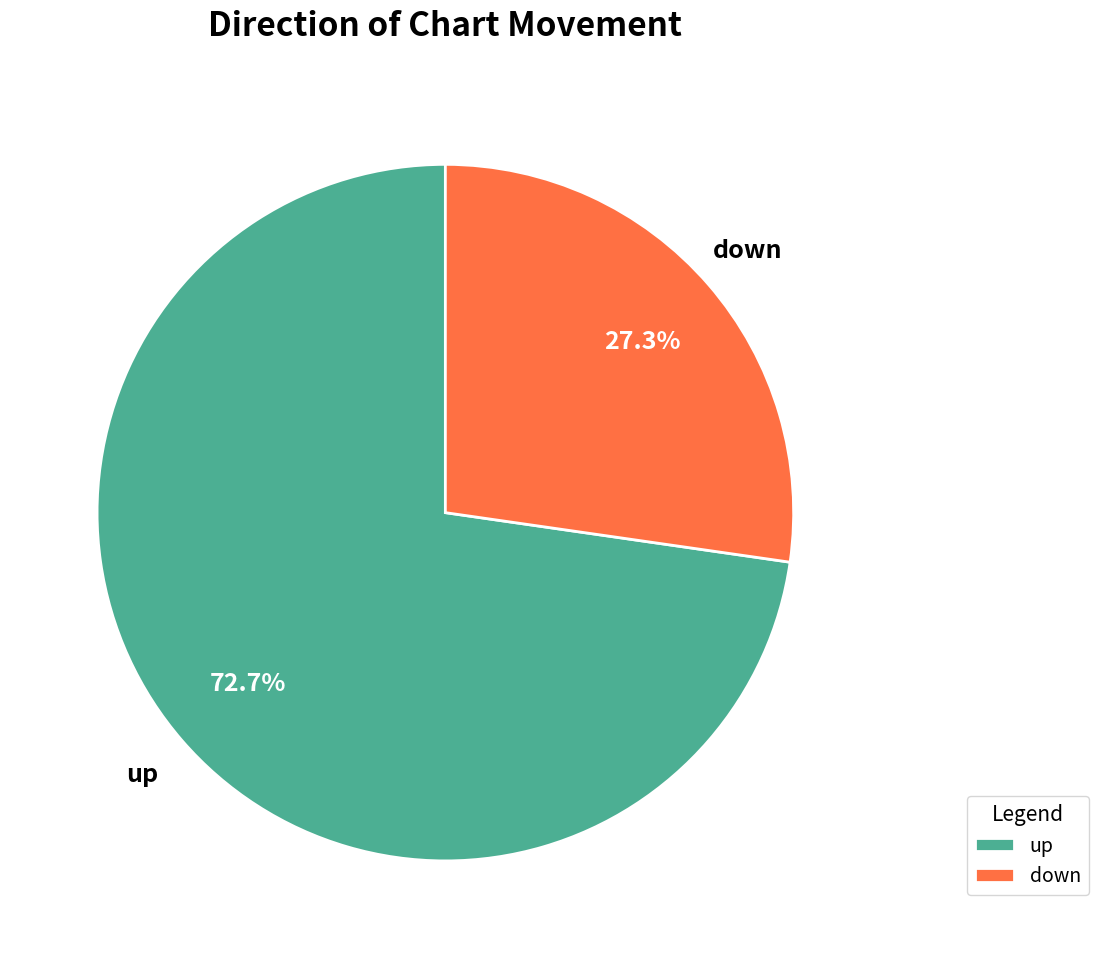

How many slices are in this pie chart?

2